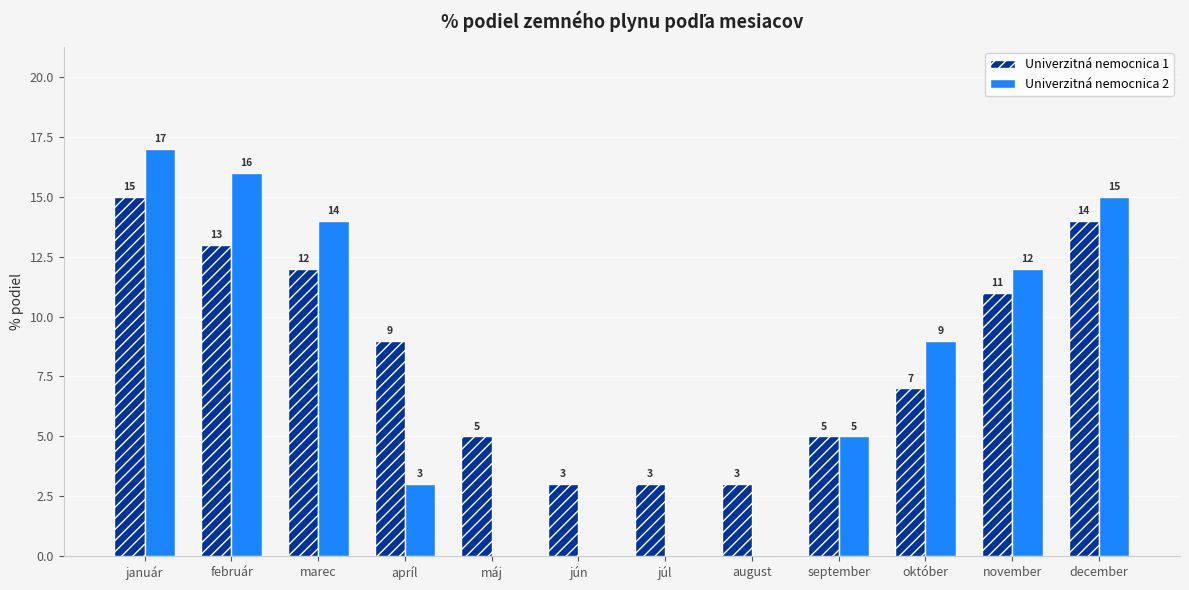

True or false: Univerzitná nemocnica 1 has a value of 12 at marec.

True